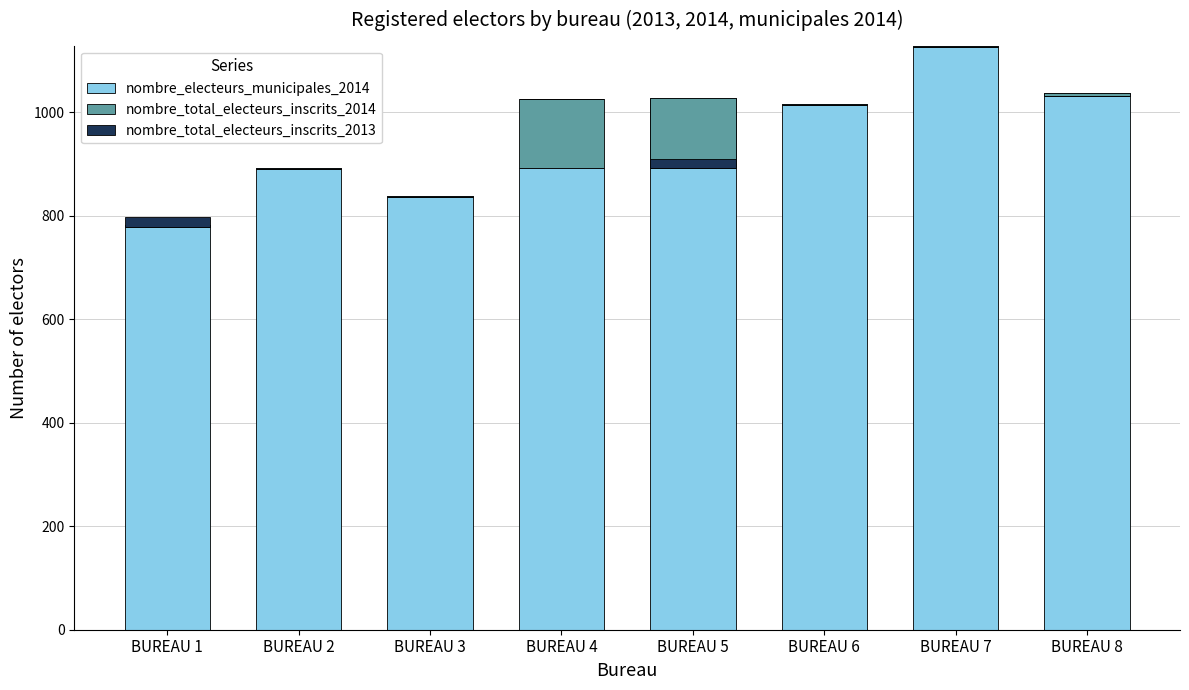

The value of nombre_total_electeurs_inscrits_2014 at BUREAU 6 is -2. True or false?

False